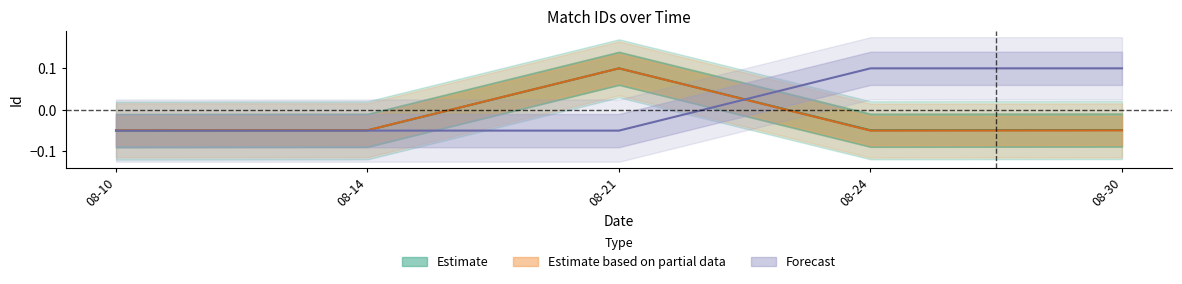

Where do Estimate based on partial data and Forecast first cross each other?

2023-08-21 and 2023-08-24